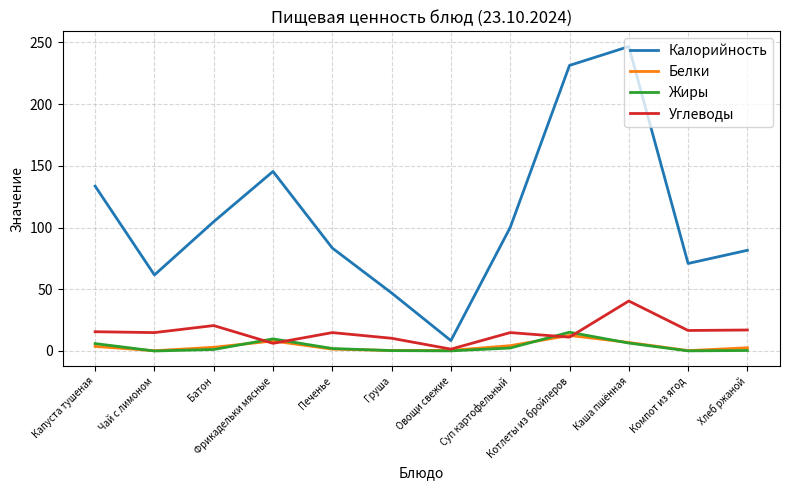

At which label does Углеводы reach its minimum?

Овощи свежие